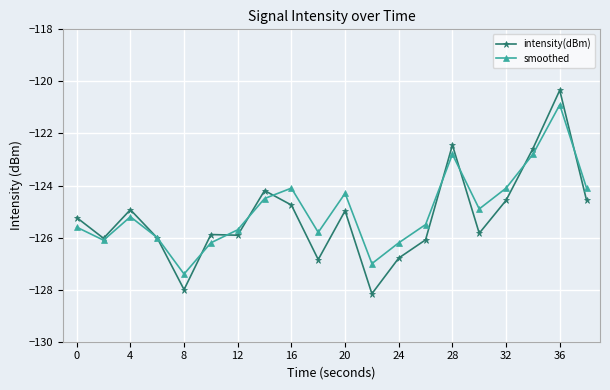

Rank the series by their maximum value, from highest to lowest.

intensity(dBm), smoothed